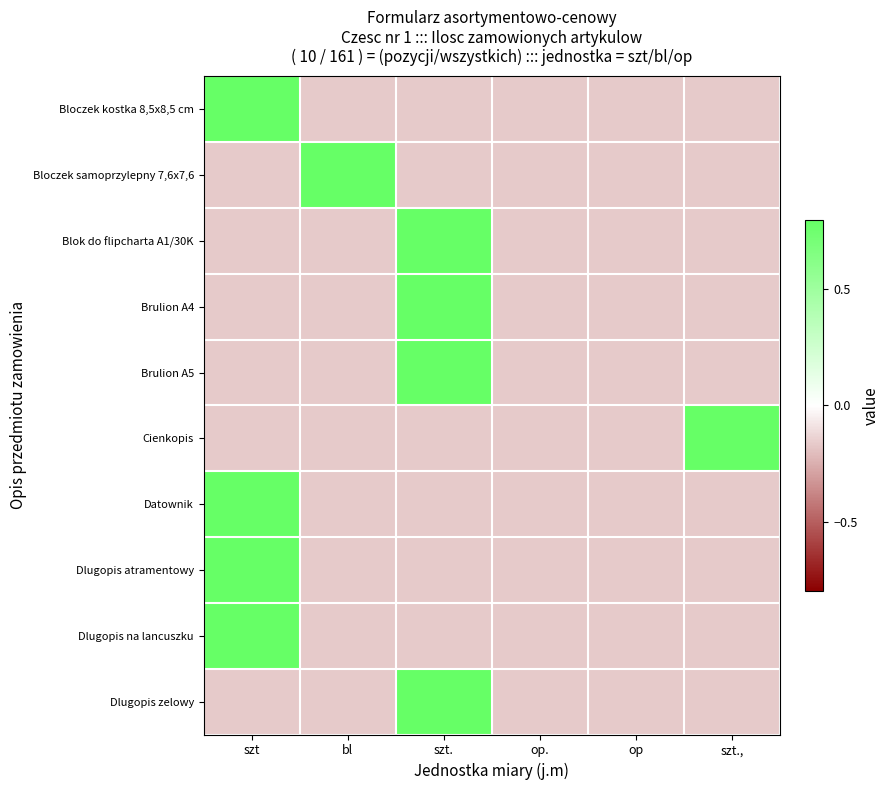

Between bl and op., which series saw the biggest shift?

Bloczek samoprzylepny 7,6x7,6